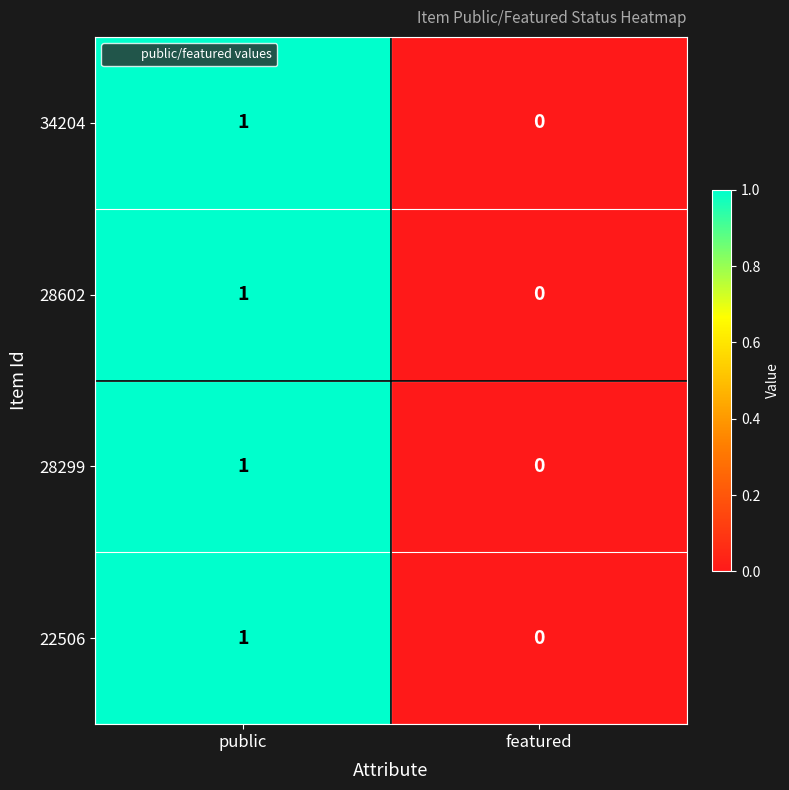

At which category does the chart reach its minimum across all series?

featured